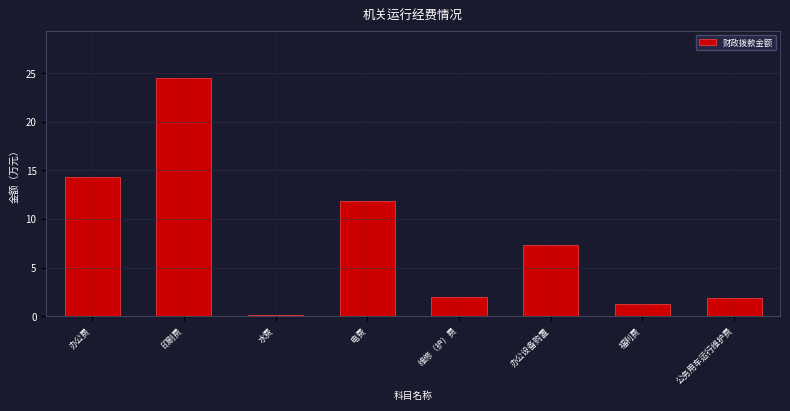

Read the value at 办公费.

14.3